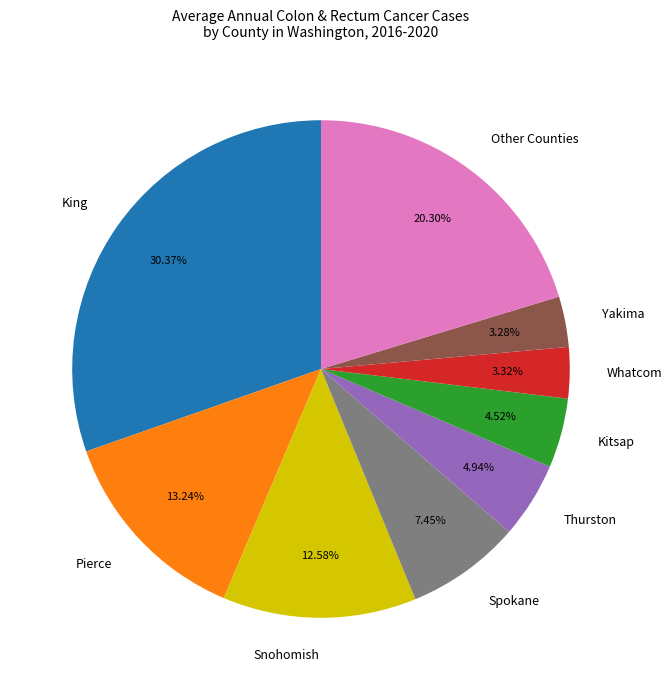

Is there a majority slice in this chart?

No